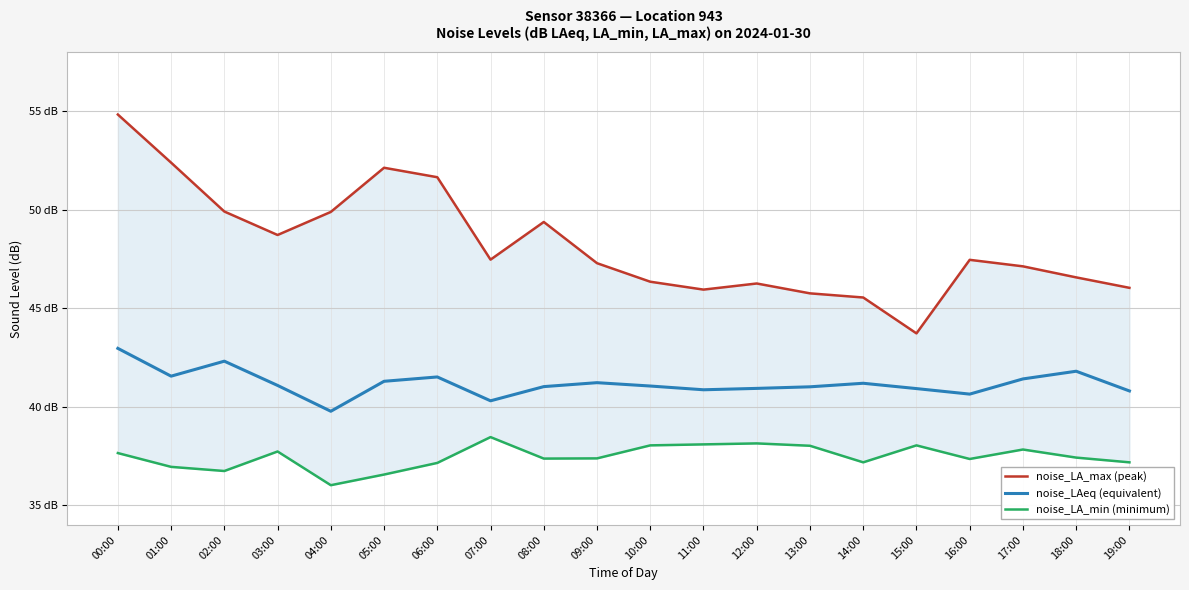

Which series has the largest total across all categories?

noise_LA_max (peak)